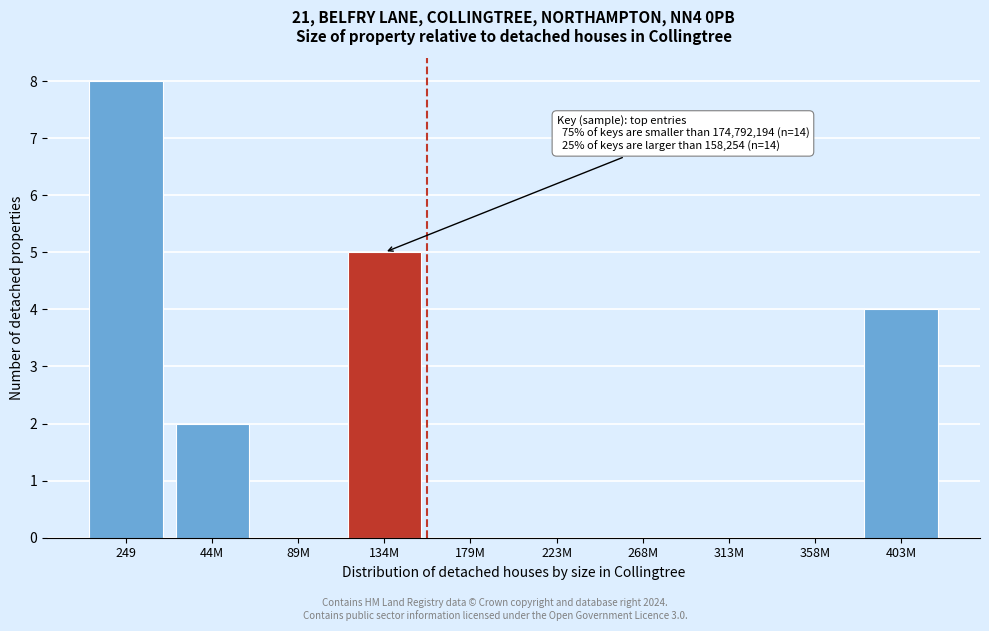

Reading left to right, transcribe all the data shown in this chart.

249=8	44M=2	89M=0	134M=5	179M=0	223M=0	268M=0	313M=0	358M=0	403M=4